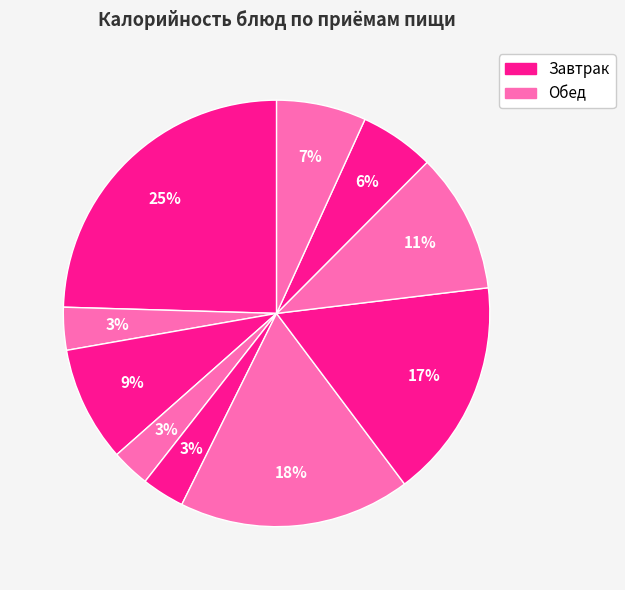

How many segments does this pie chart have?

10